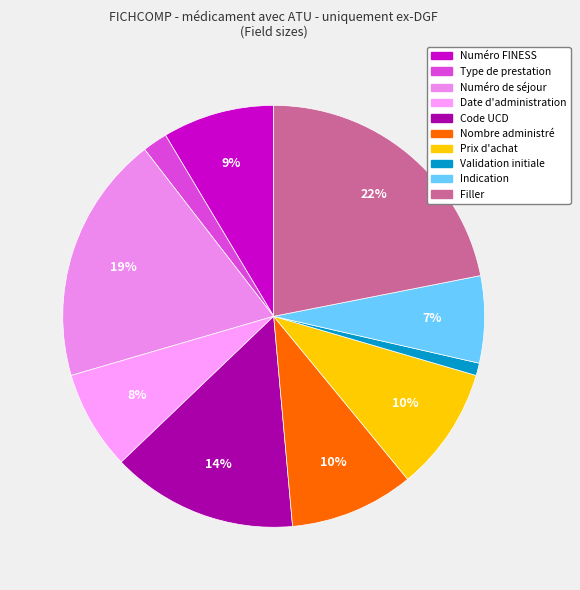

Is there any slice that represents more than half of the pie?

No